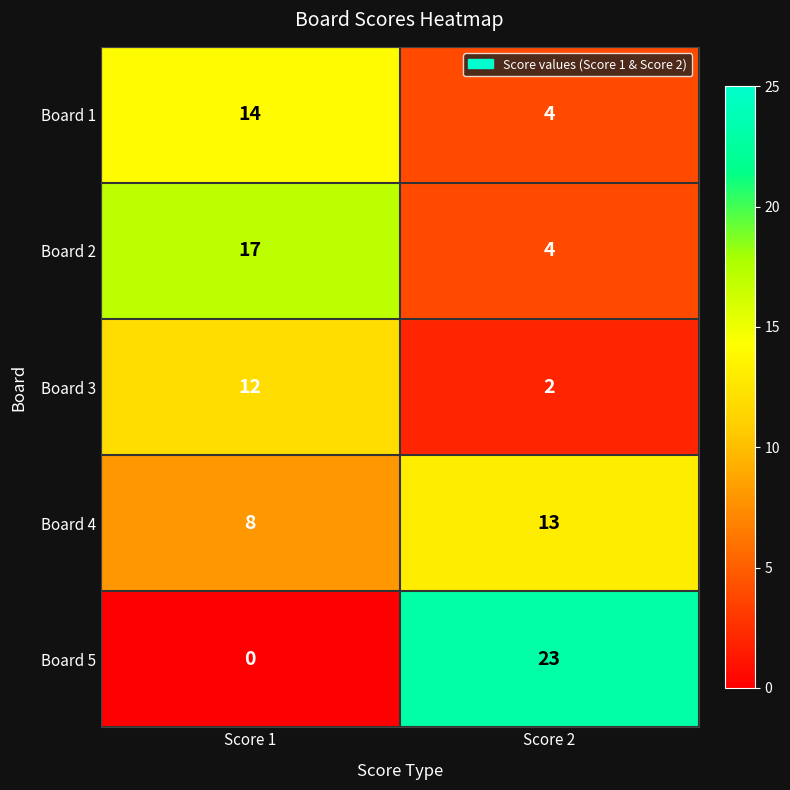

The Board 4 series shows 8 at Score 1. True or false?

True